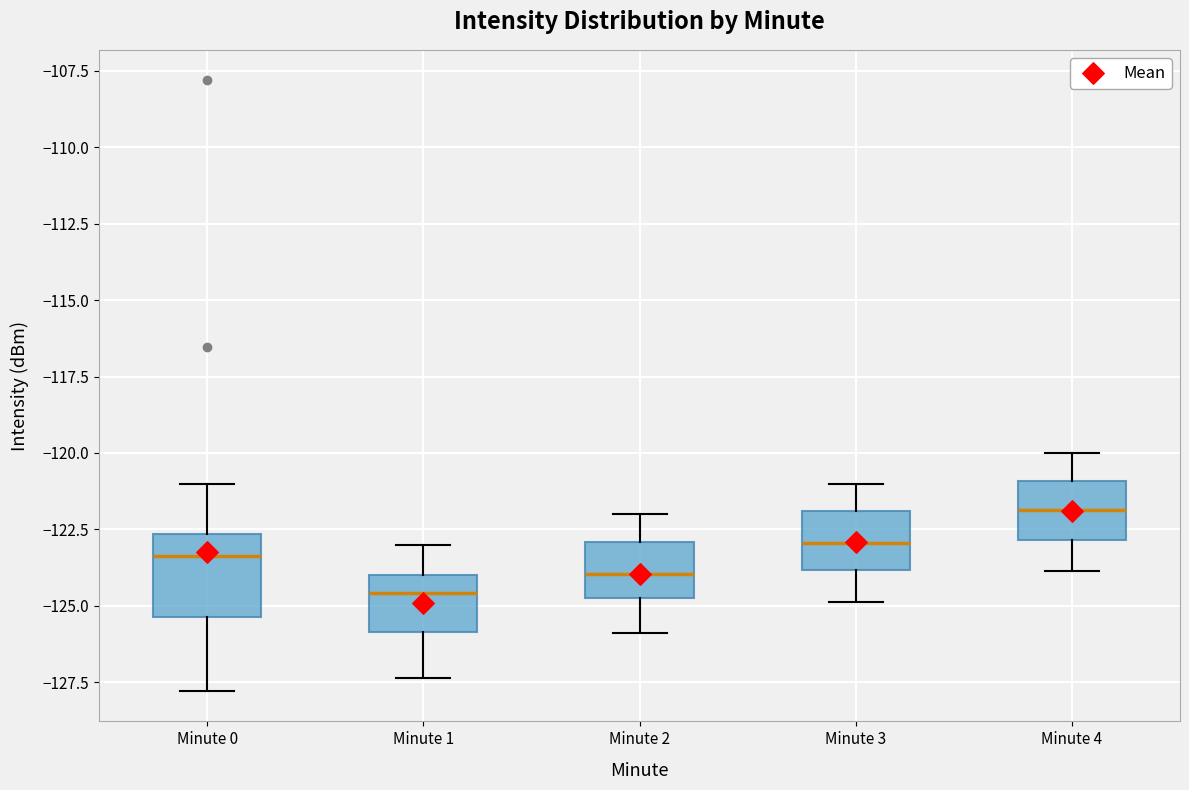

Where does the median line of the box for Minute 1 sit on the y-axis? The values are not printed on the chart, so give them approximately, as read against the axis.

-124.5